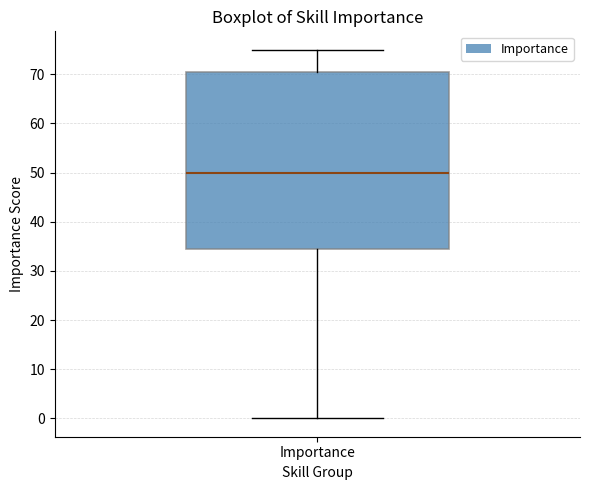

Read this box plot against the y-axis: the position of the median line, the range covered by the box, and the ends of both whiskers. The values are not printed on the chart, so give them approximately, as read against the axis.

median 50, box 35 to 71, whiskers 0 to 75